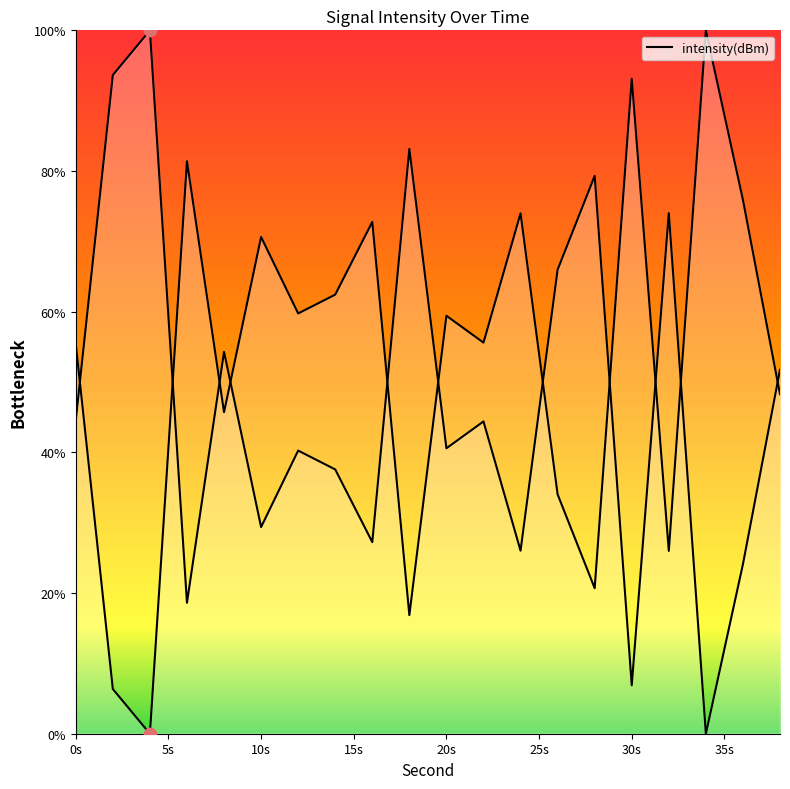

Between 24 and 16, which is larger?

24